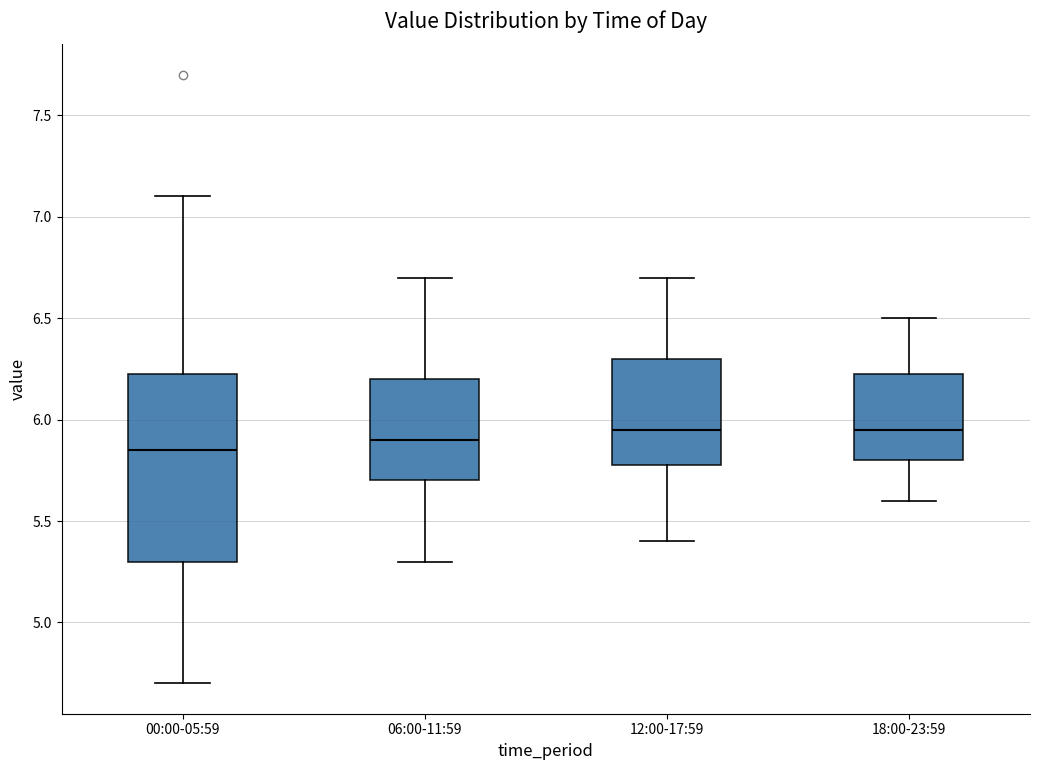

Where is the lower edge of the box for 00:00-05:59 on the y-axis? The values are not printed on the chart, so give them approximately, as read against the axis.

5.30